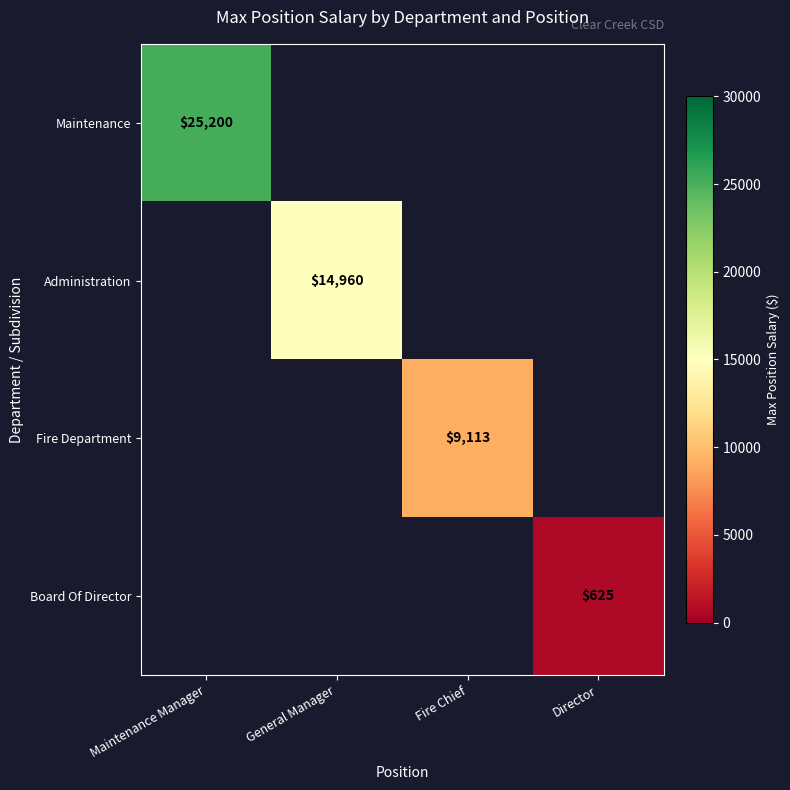

The Fire Department series shows 5823 at Fire Chief. True or false?

False